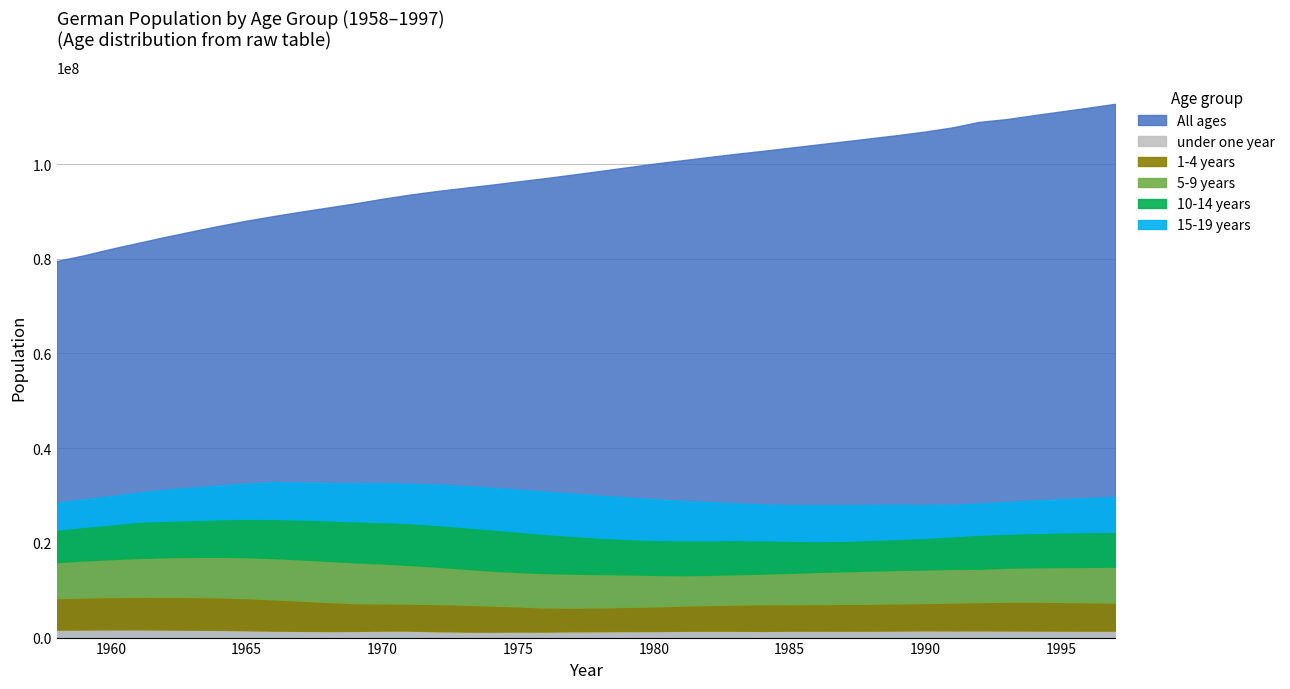

Which series has the largest total across all categories?

All ages